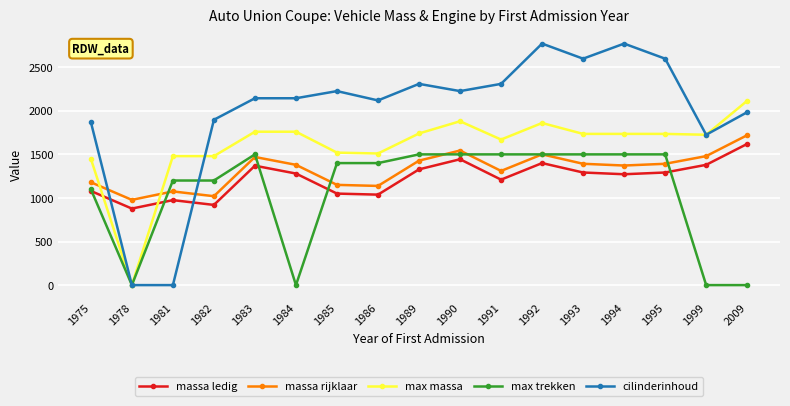

True or false: massa ledig has a value of 1790 at 1989.

False